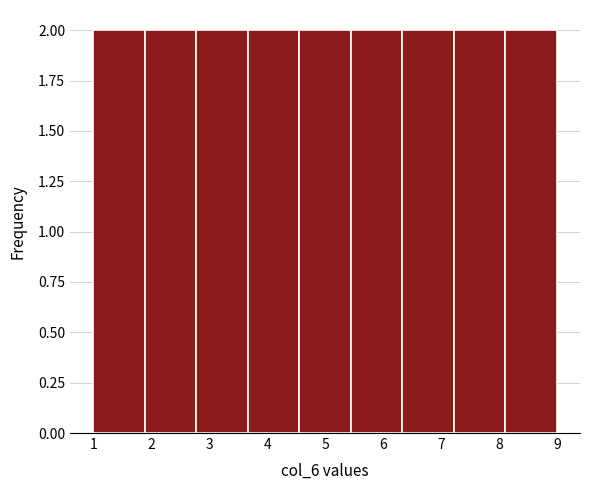

What is the height of the bar covering 2.8 to 3.7 on the x-axis? Neither the bar edges nor the heights are printed on the chart, so give them approximately, as read against the axes.

2